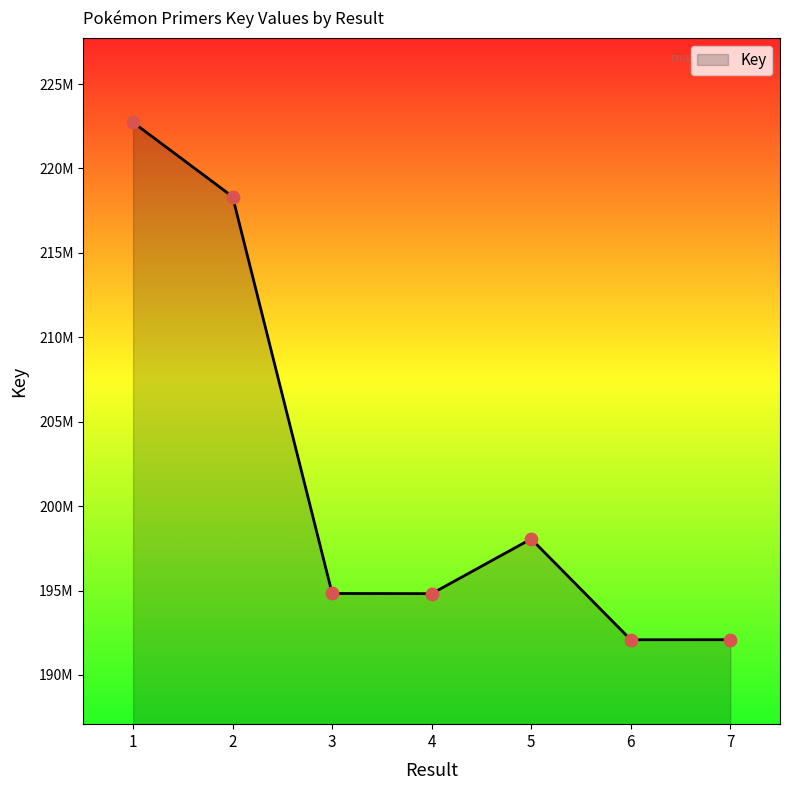

What is the ratio of the value at 2 to the value at 3?

1.1